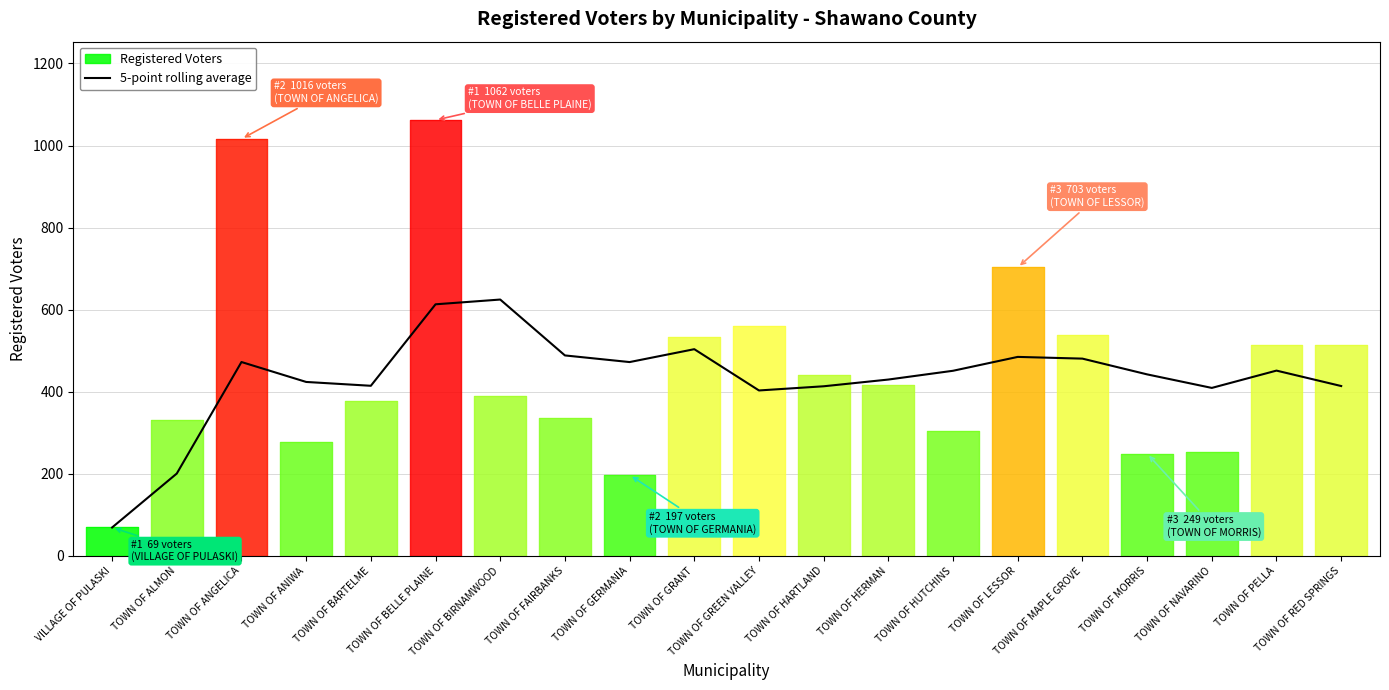

What is the maximum value for 5-point rolling average?

624.6